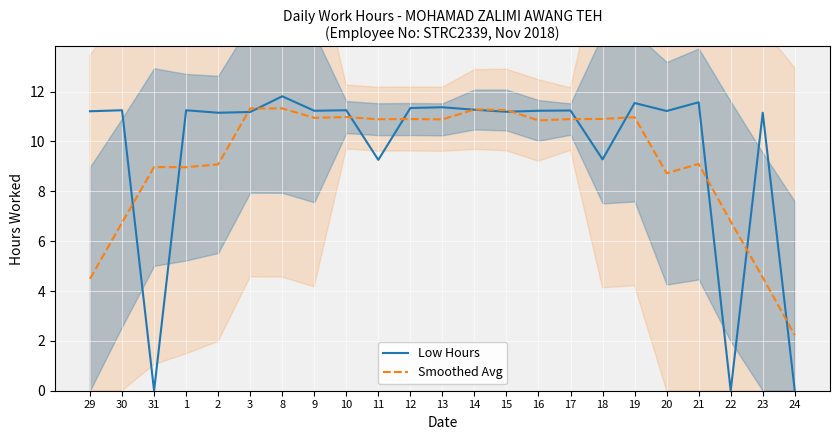

Rank the series at 22 from lowest to highest value.

Low Hours, Smoothed Avg